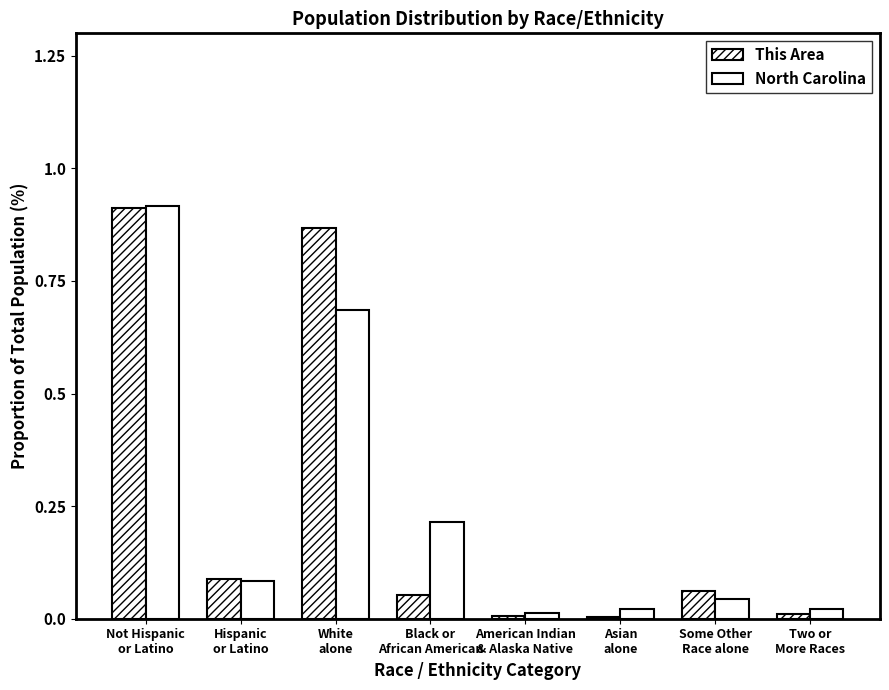

What is the difference between the maximum and second lowest values in the This Area series?

0.9